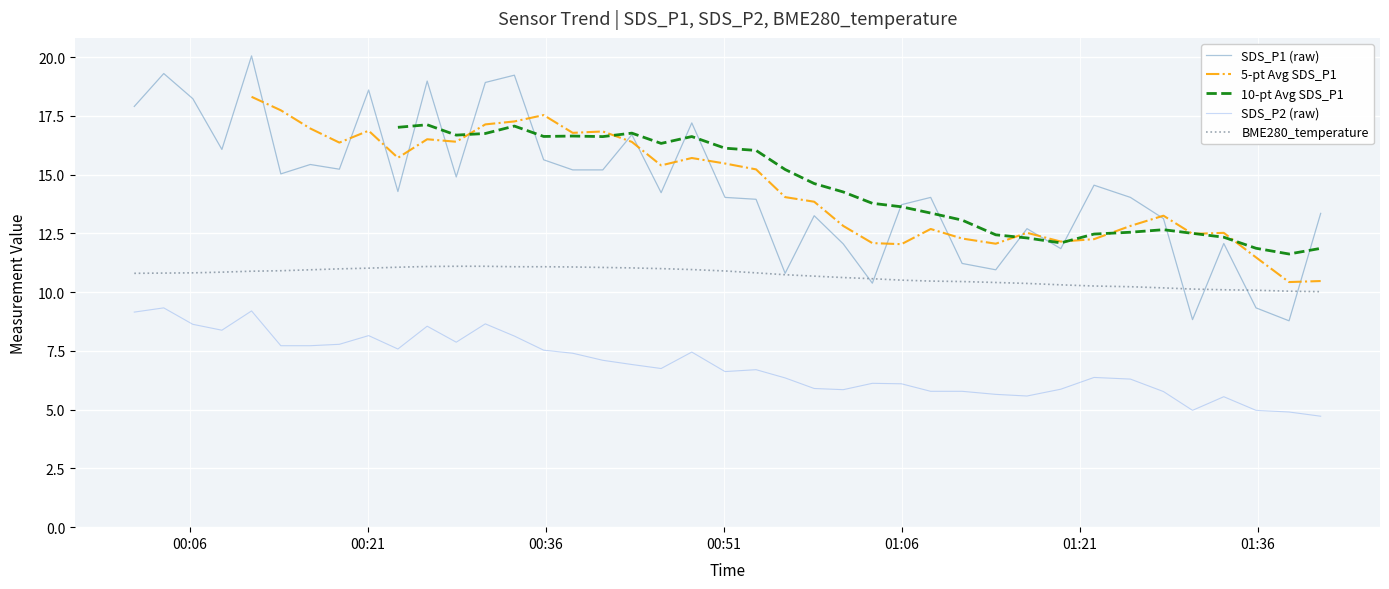

What is the smallest value displayed?

4.7